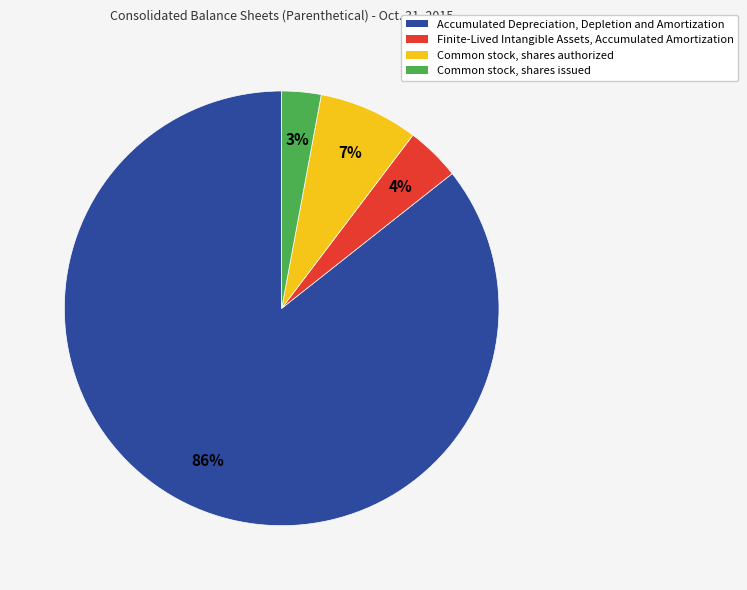

Which category has the biggest portion of the pie?

Accumulated Depreciation, Depletion and Amortization